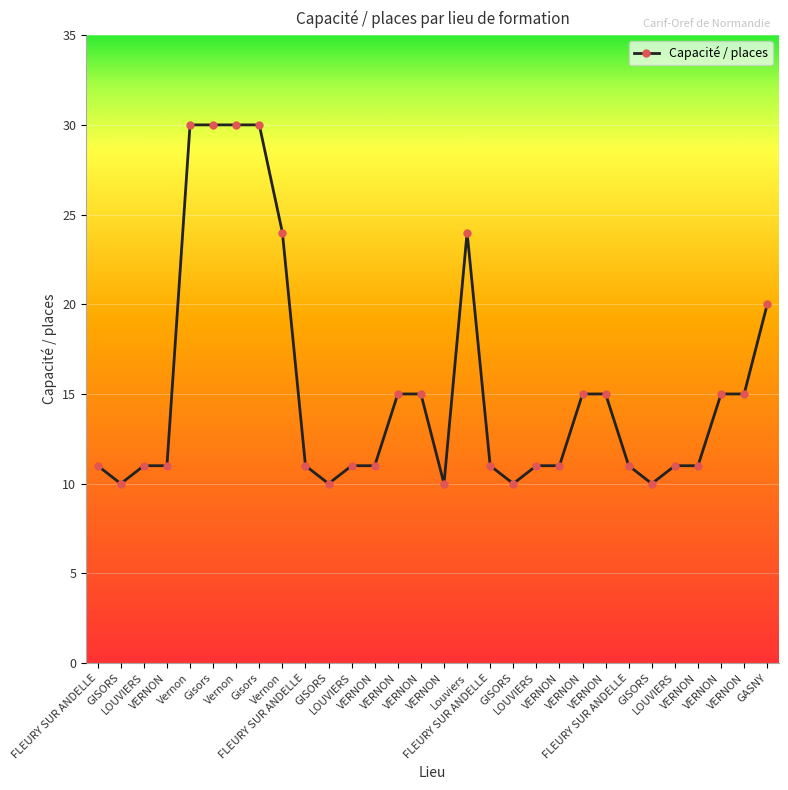

How many categories are shown in the chart?

30